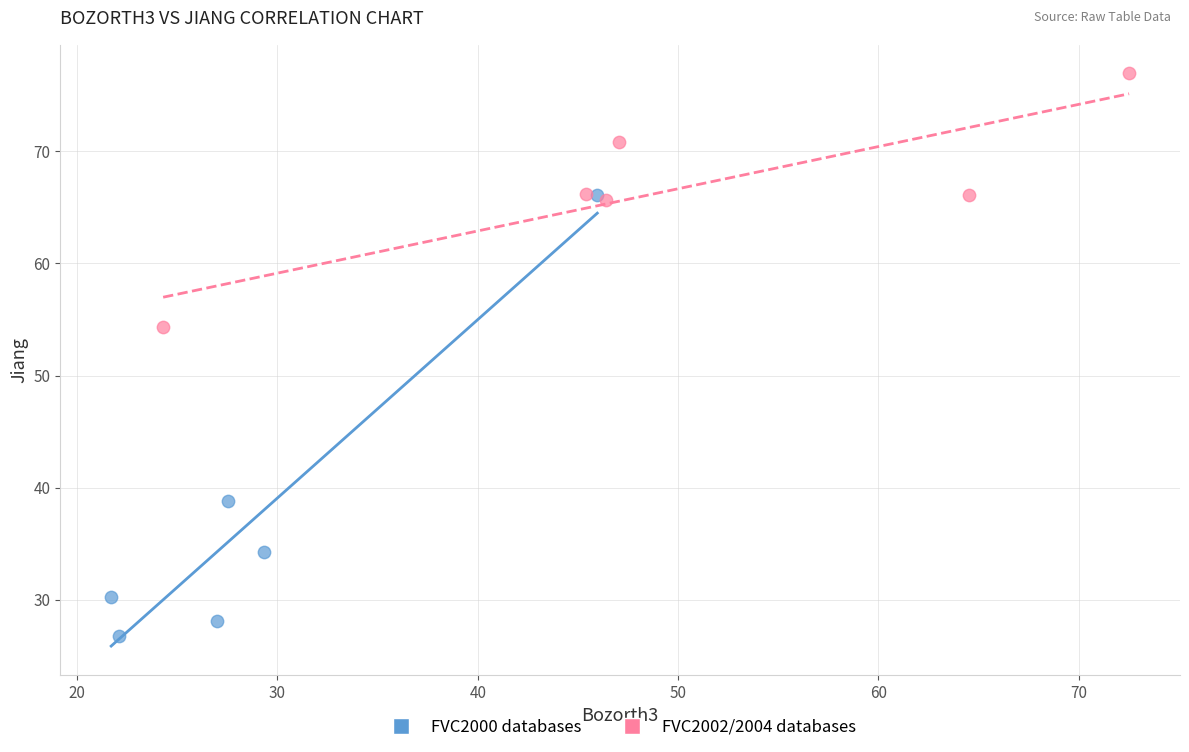

Which series has the largest Y range (max minus min)?

FVC2000 databases